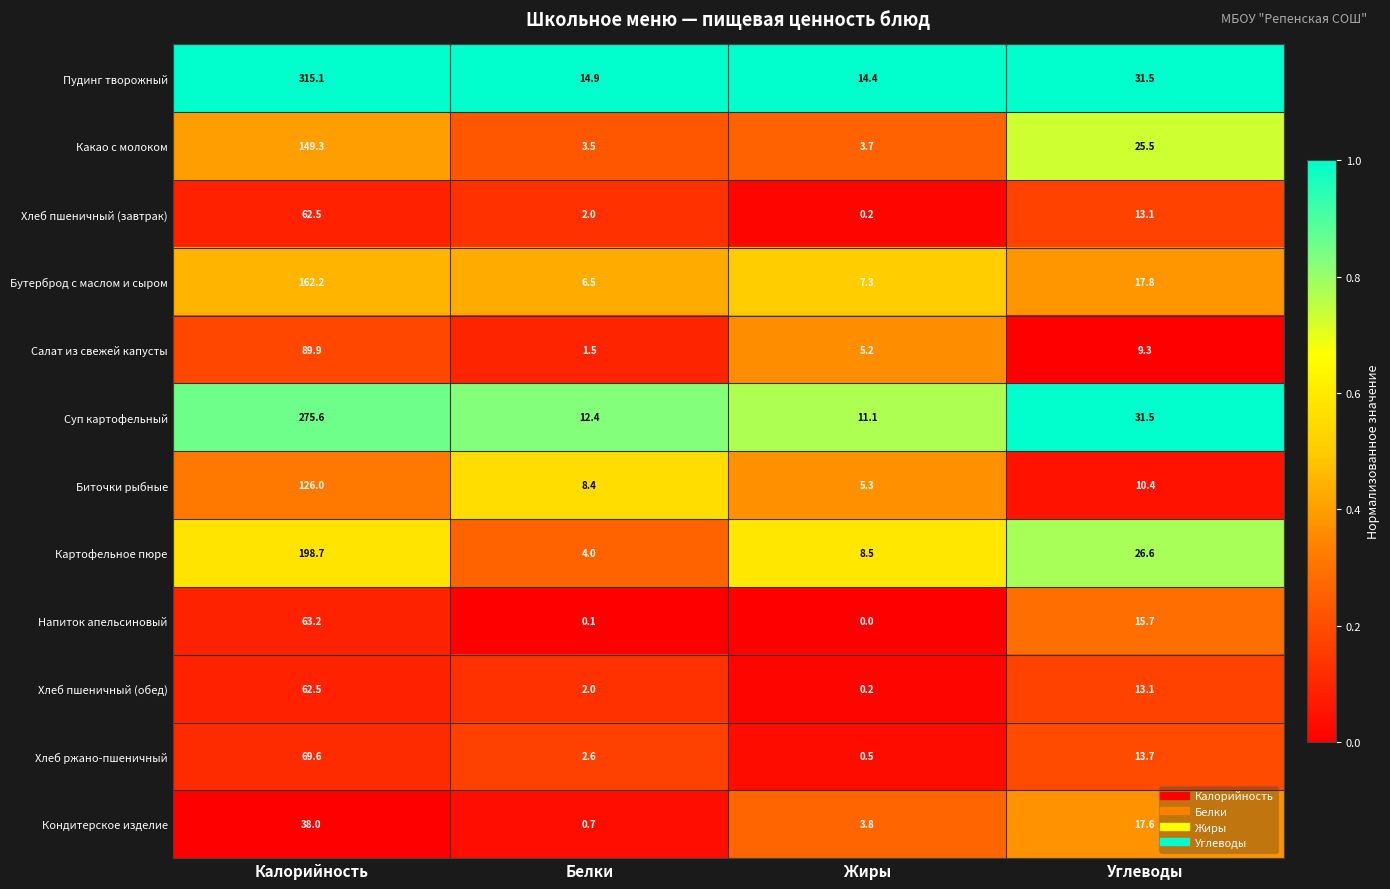

What is the difference between the second highest and second lowest values in the Хлеб пшеничный (завтрак) series?

11.1